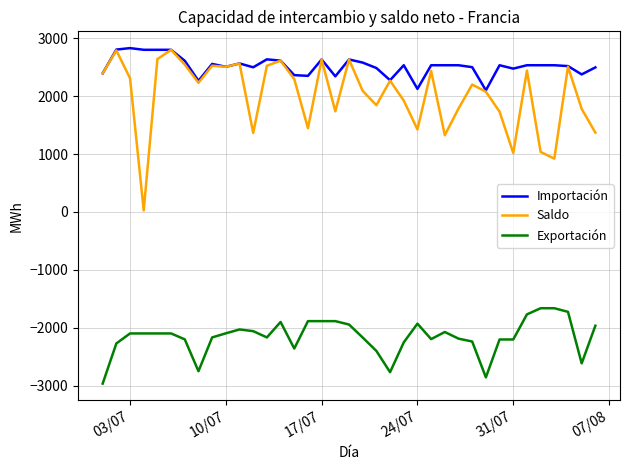

What are all the series names shown in the legend?

Importación, Saldo, Exportación